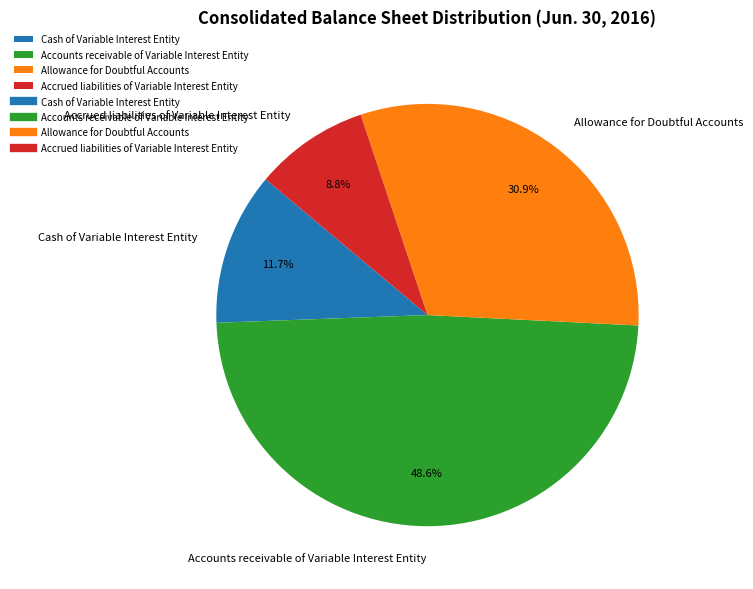

Between Accrued liabilities of Variable Interest Entity and Accounts receivable of Variable Interest Entity, which is larger?

Accounts receivable of Variable Interest Entity